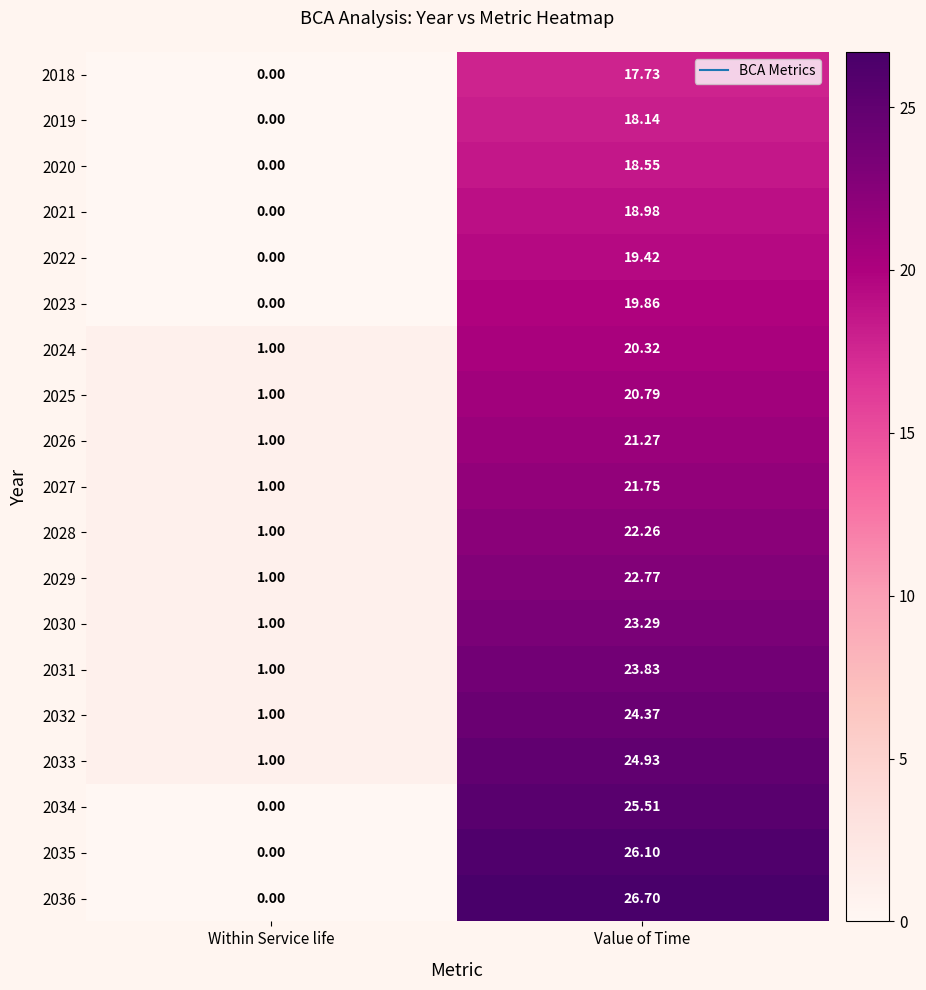

Rank the series by their maximum value, from highest to lowest.

2036, 2035, 2034, 2033, 2032, 2031, 2030, 2029, 2028, 2027, 2026, 2025, 2024, 2023, 2022, 2021, 2020, 2019, 2018